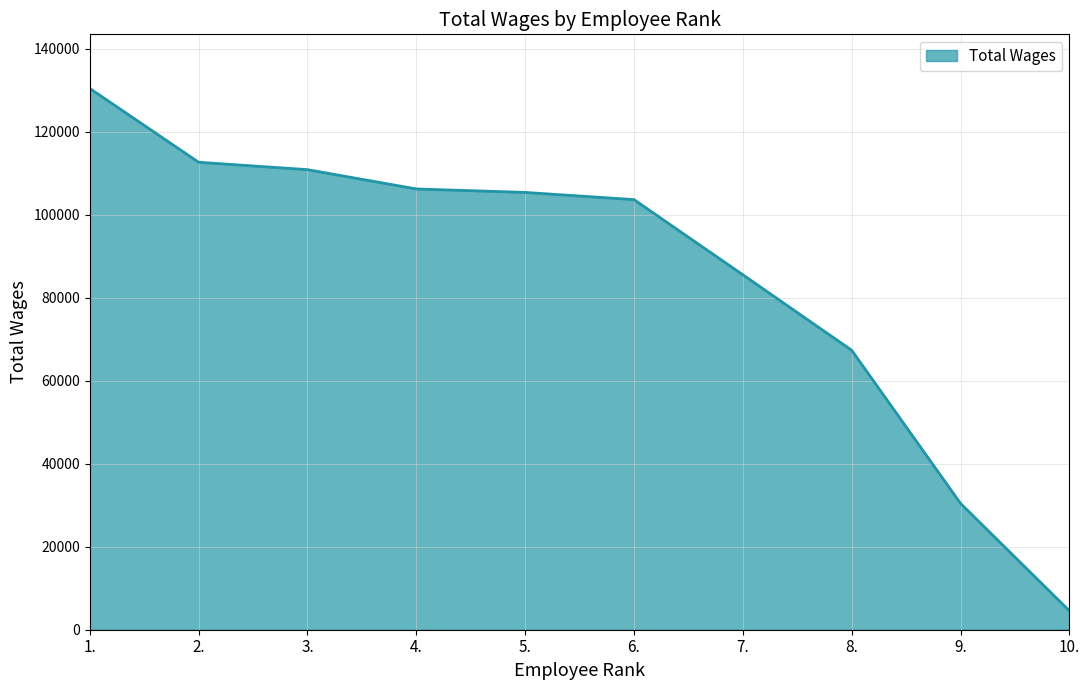

What is the minimum value shown in the chart?

4558